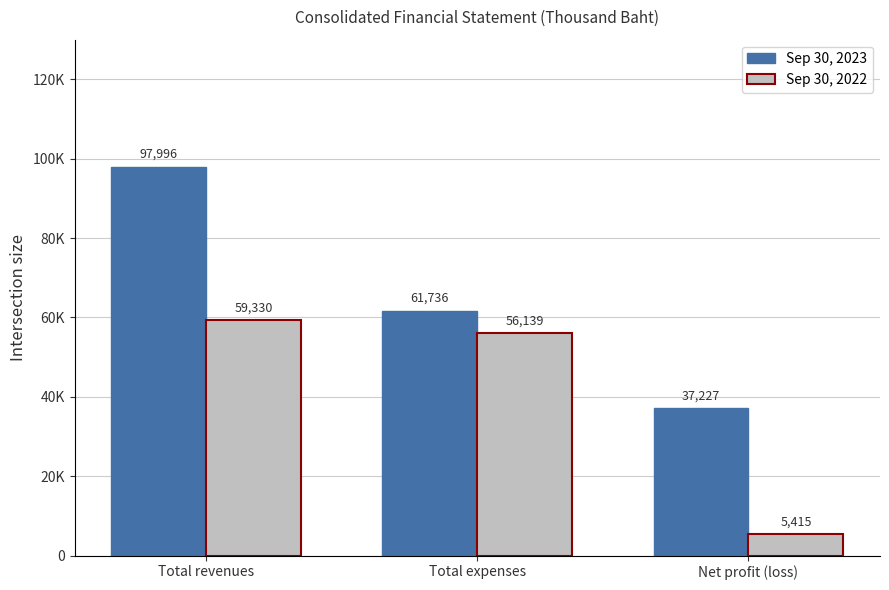

Between Total revenues and Net profit (loss), which series saw the biggest shift?

Sep 30, 2023